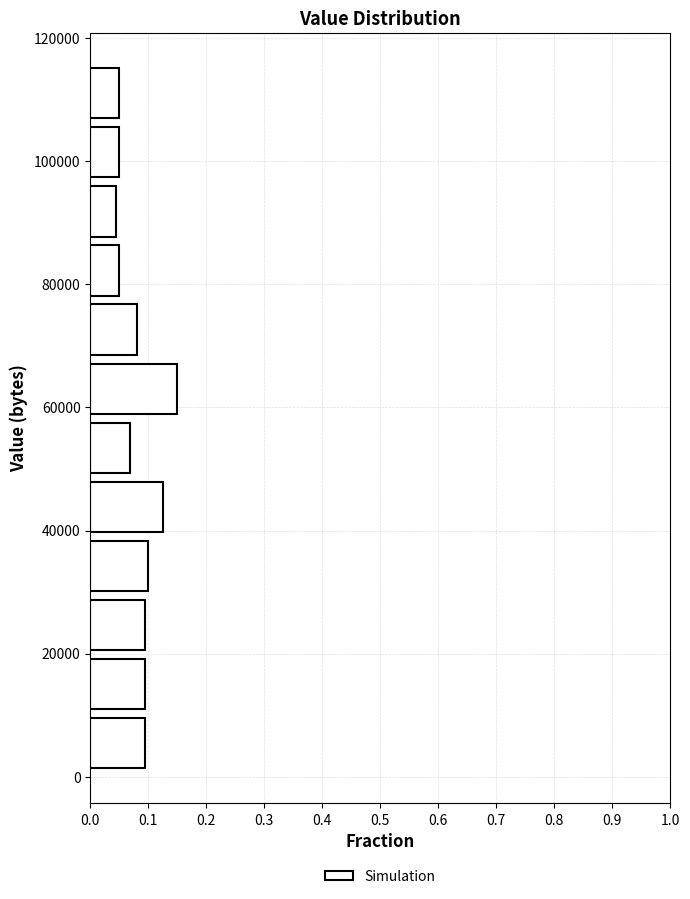

Reading bottom to top, list every bar in this chart as the range it spans on the y-axis followed by its length. Neither the bar edges nor the lengths are printed on the chart, so give them approximately, as read against the axes.

0 to 10000: 0.09
10000 to 20000: 0.09
20000 to 30000: 0.09
30000 to 40000: 0.10
40000 to 48000: 0.13
48000 to 58000: 0.07
58000 to 68000: 0.15
68000 to 78000: 0.08
78000 to 88000: 0.05
88000 to 96000: 0.04
96000 to 106000: 0.05
106000 to 116000: 0.05